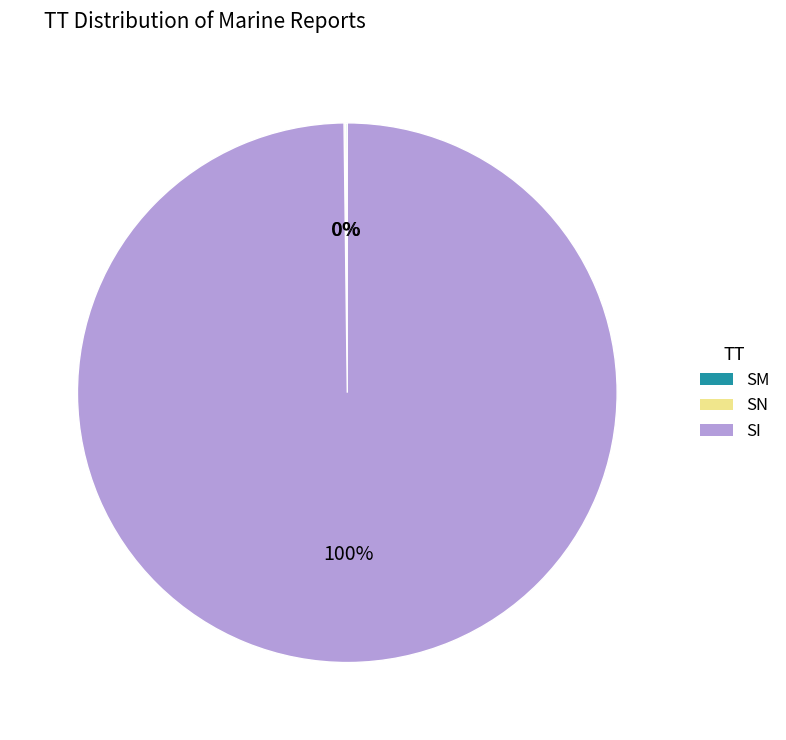

To the nearest percent, what percentage of the pie is SI?

100%